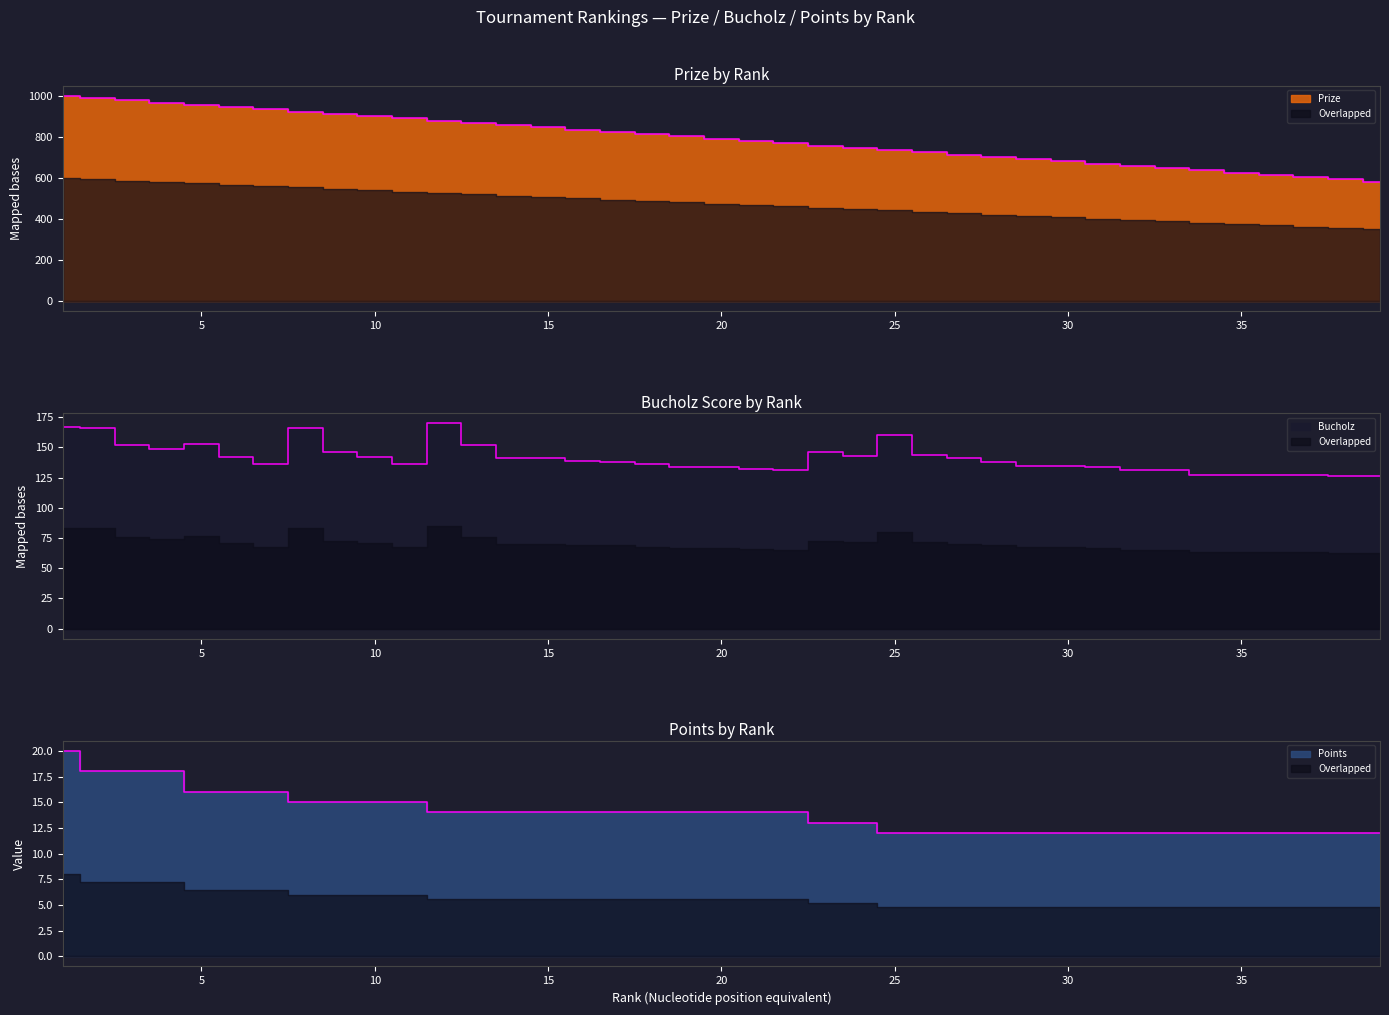

Rank the categories by Bucholz value from highest to lowest.

12, 1, 2, 8, 25, 5, 3, 13, 4, 9, 23, 26, 24, 6, 10, 14, 15, 27, 16, 17, 28, 7, 11, 18, 29, 30, 19, 20, 31, 21, 22, 32, 33, 34, 35, 36, 37, 38, 39